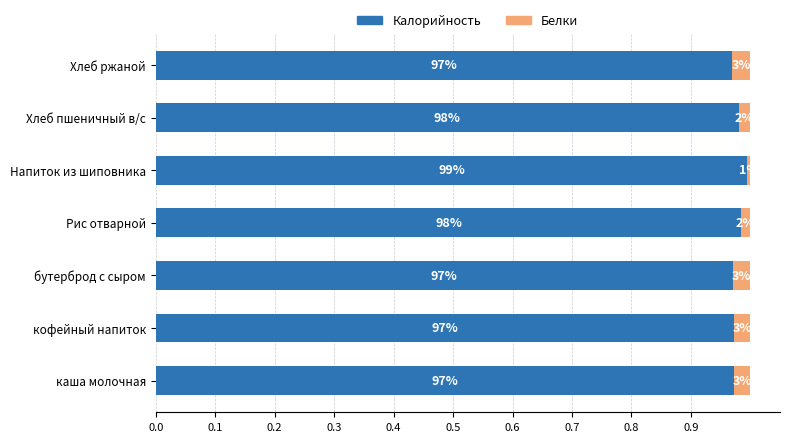

What are all the series names shown in the legend?

Калорийность, Белки